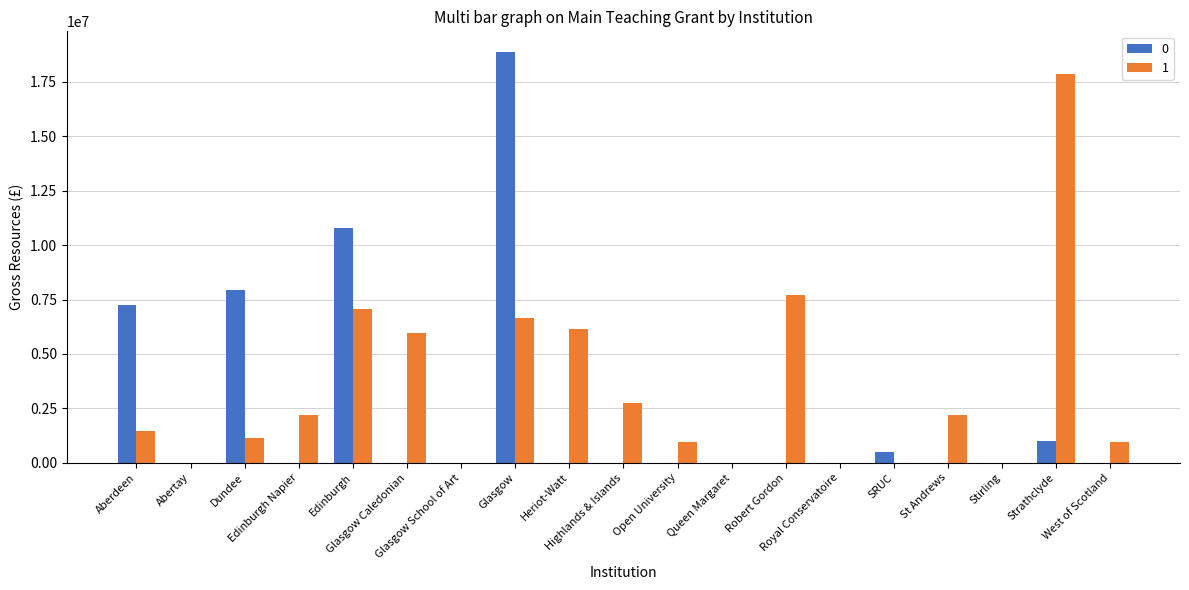

What is the sum of all 0 values?

46382109.8